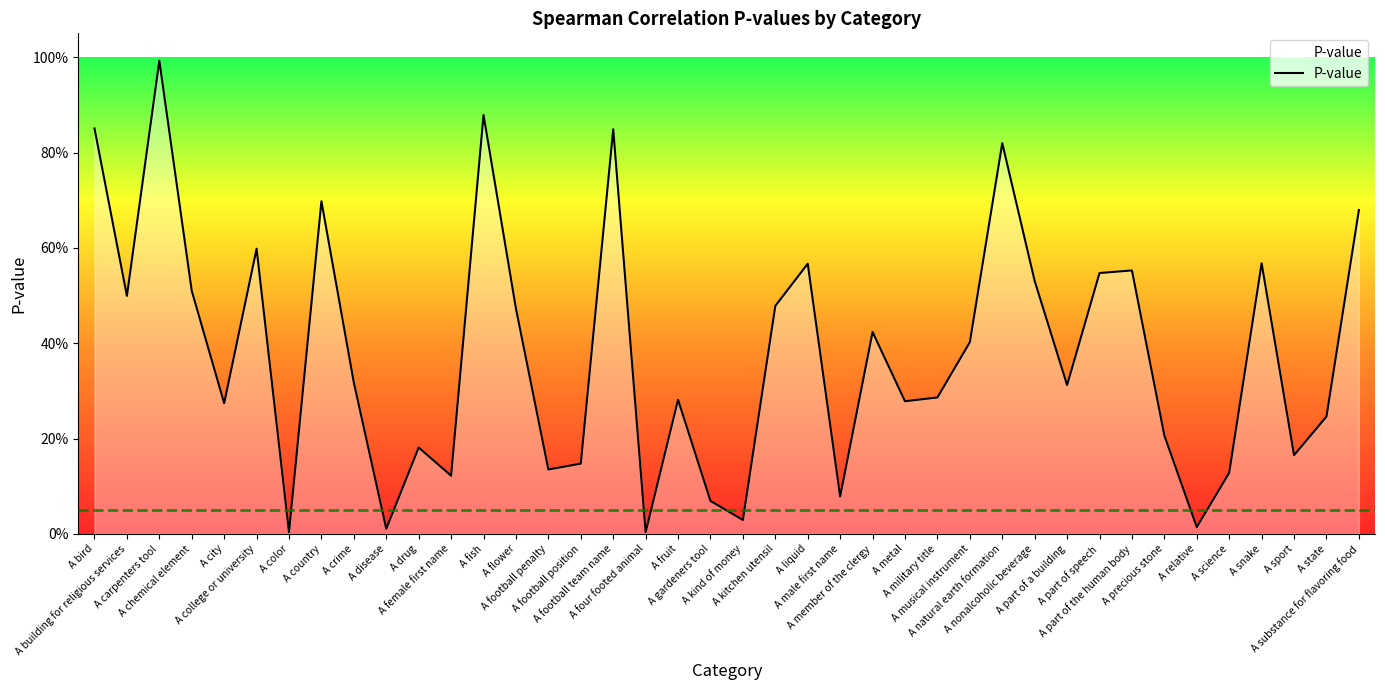

Is this an area chart (filled region under the line)?

Yes